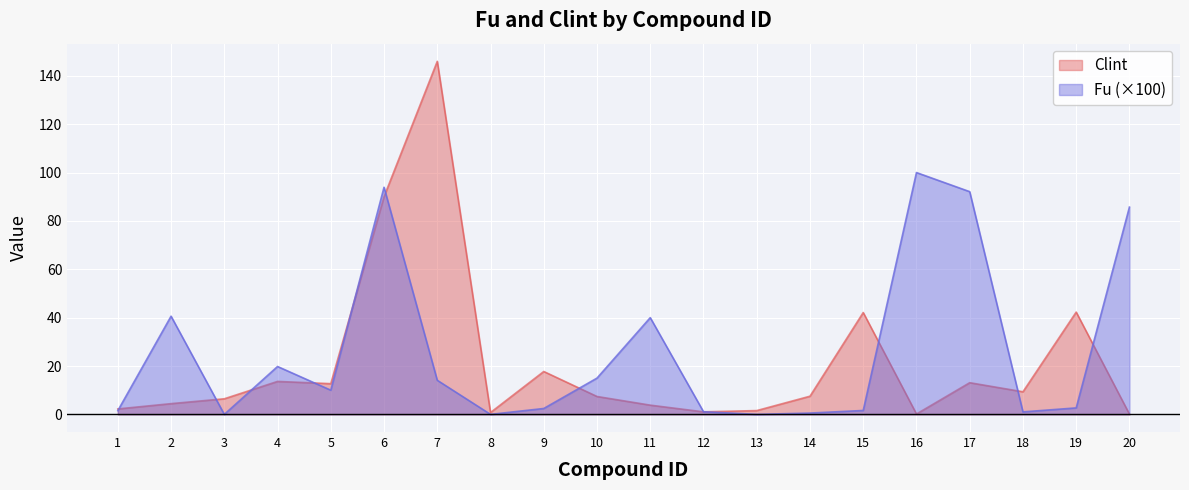

How many values in the Fu series are below 10?

10